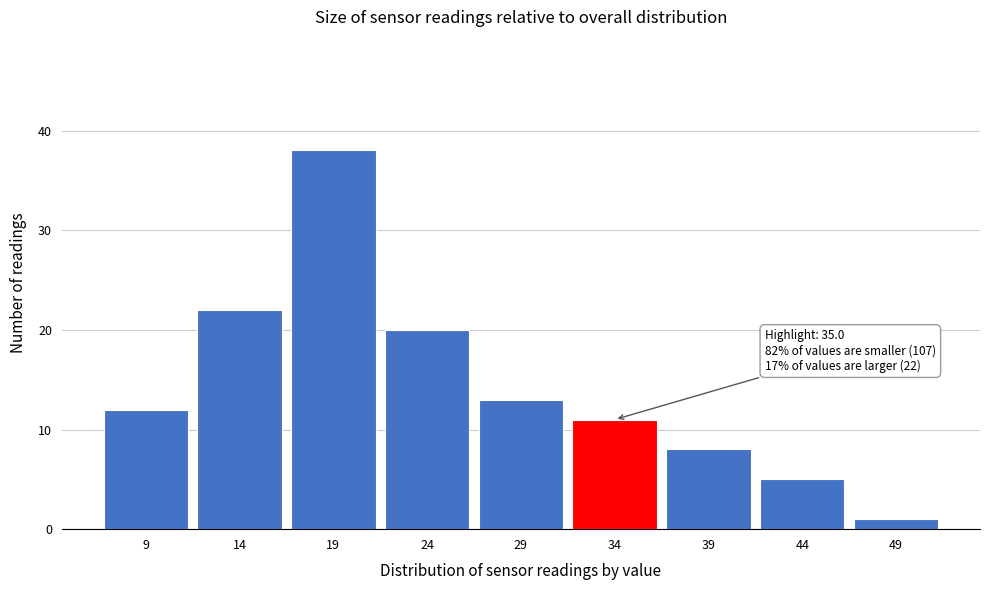

Reading right to left, what are all the values shown in this chart?

1	5	8	11	13	20	38	22	12